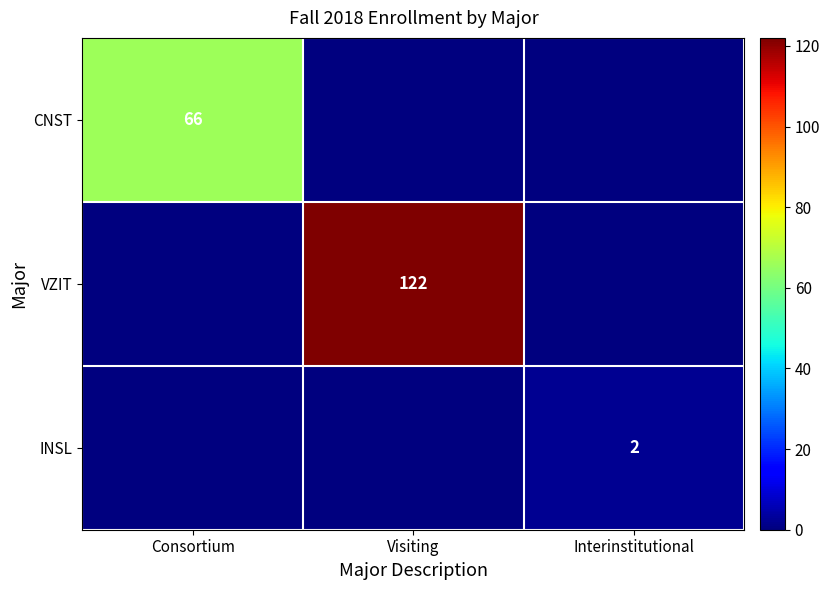

Is it true that CNST equals 20 at Consortium?

False